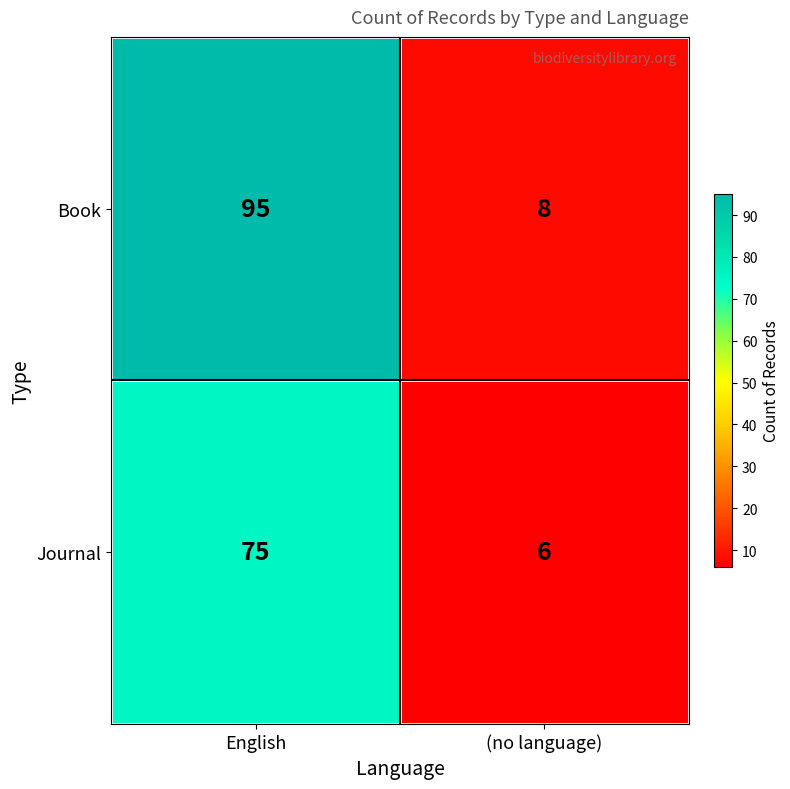

What is the difference between the highest and lowest values at English?

20